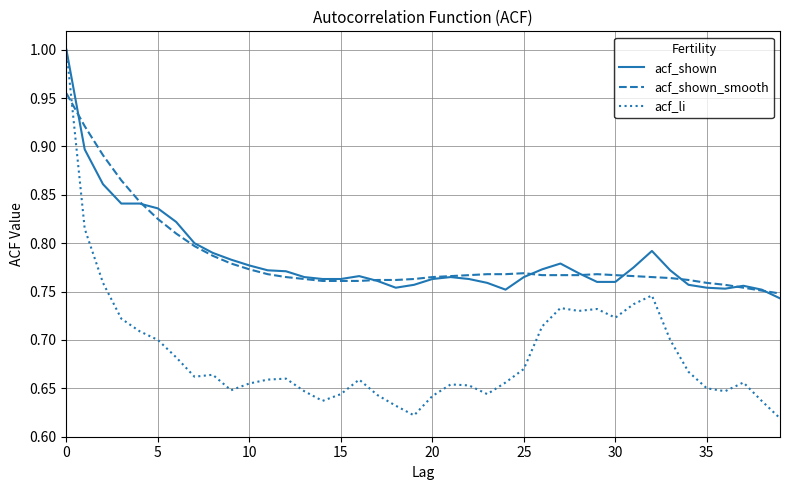

Which series has the largest range (max minus min)?

acf_li